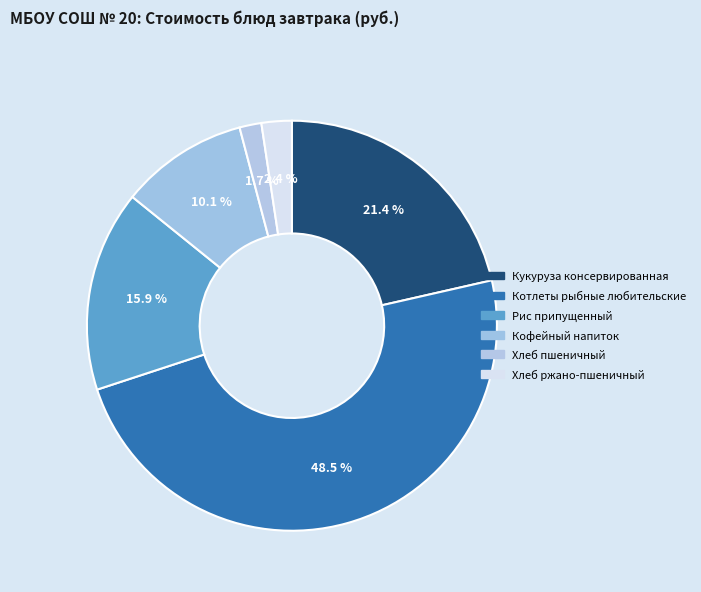

To the nearest percent, what is the average slice percentage?

17%